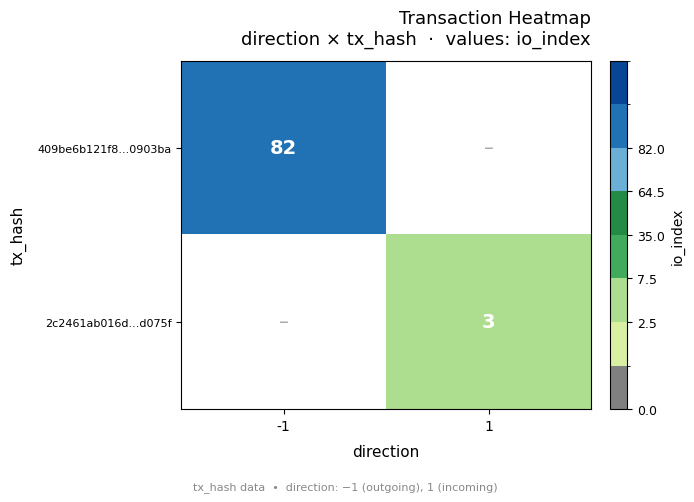

At which category does the chart reach its peak across all series?

-1